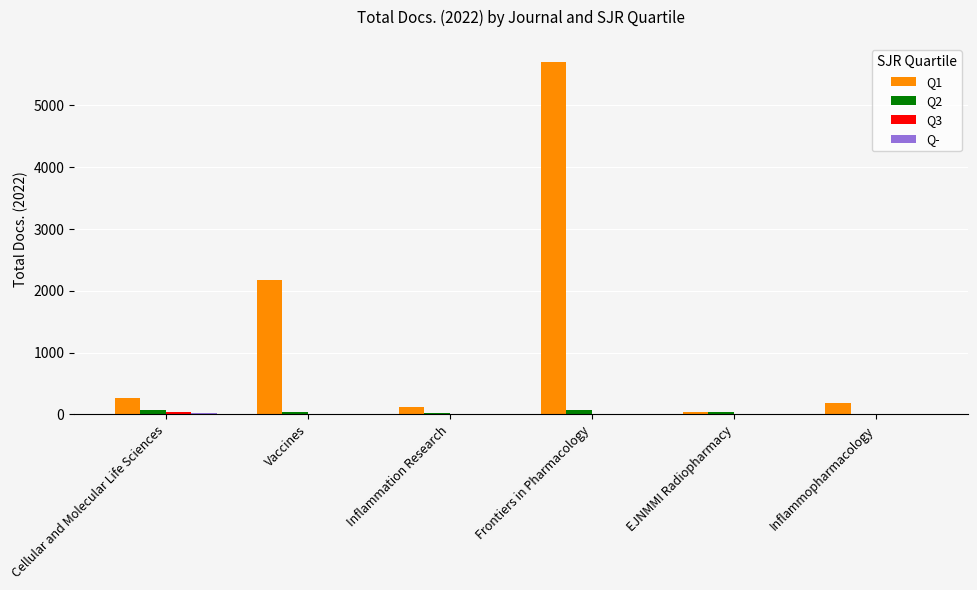

Which series has the largest total across all categories?

Q1